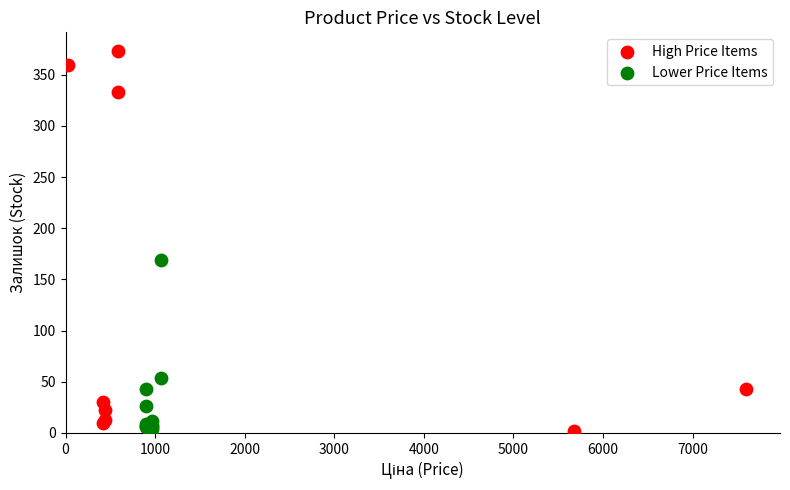

Which series reaches the maximum Y coordinate?

High Price Items